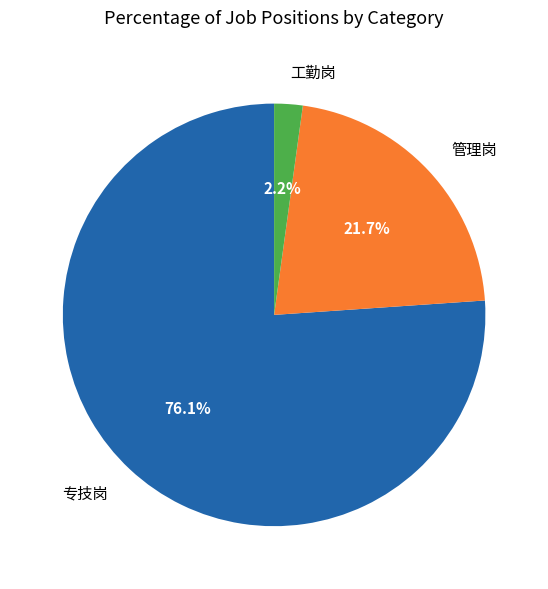

Is there any slice that represents more than half of the pie?

Yes